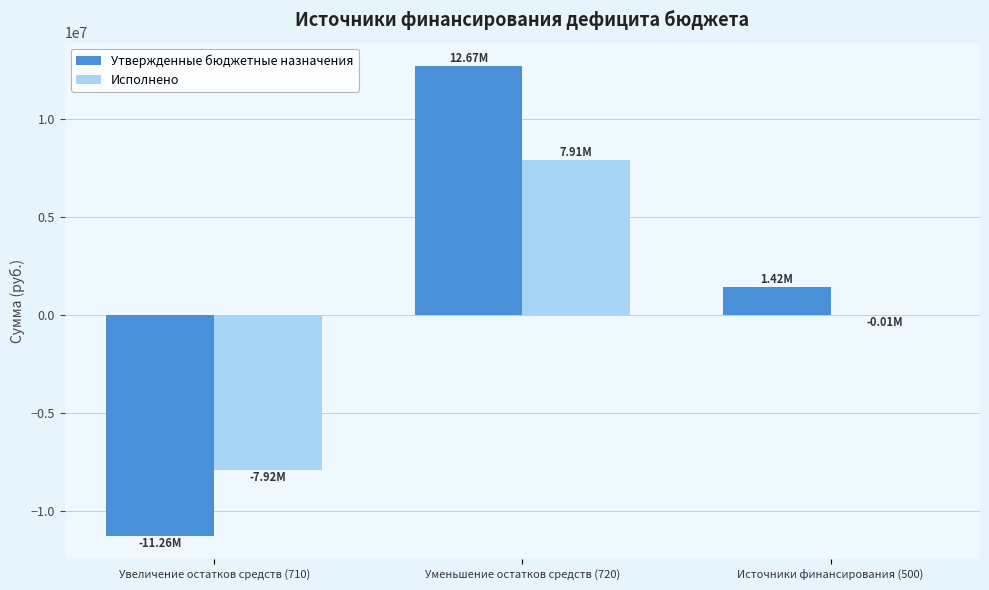

What is the total value across all series at Уменьшение остатков средств (720)?

20583440.0